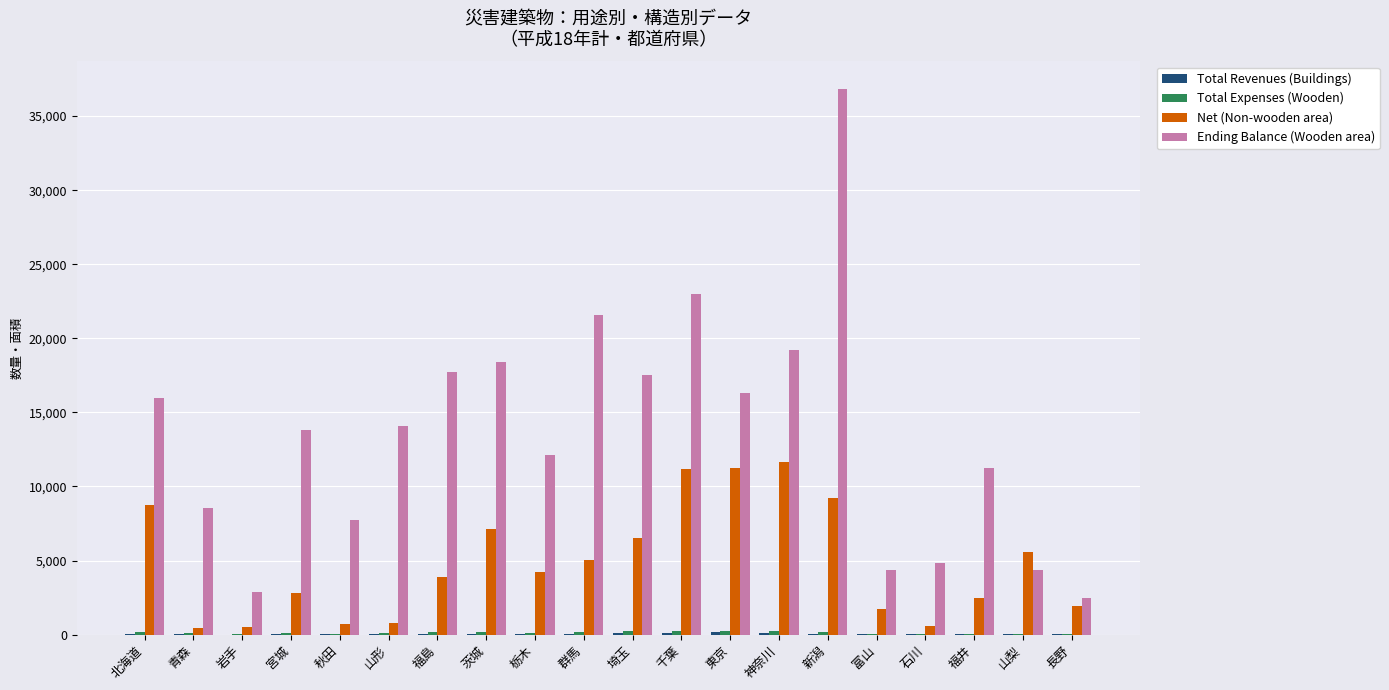

Which series changed the most between 富山 and 山梨?

Net (Non-wooden area)